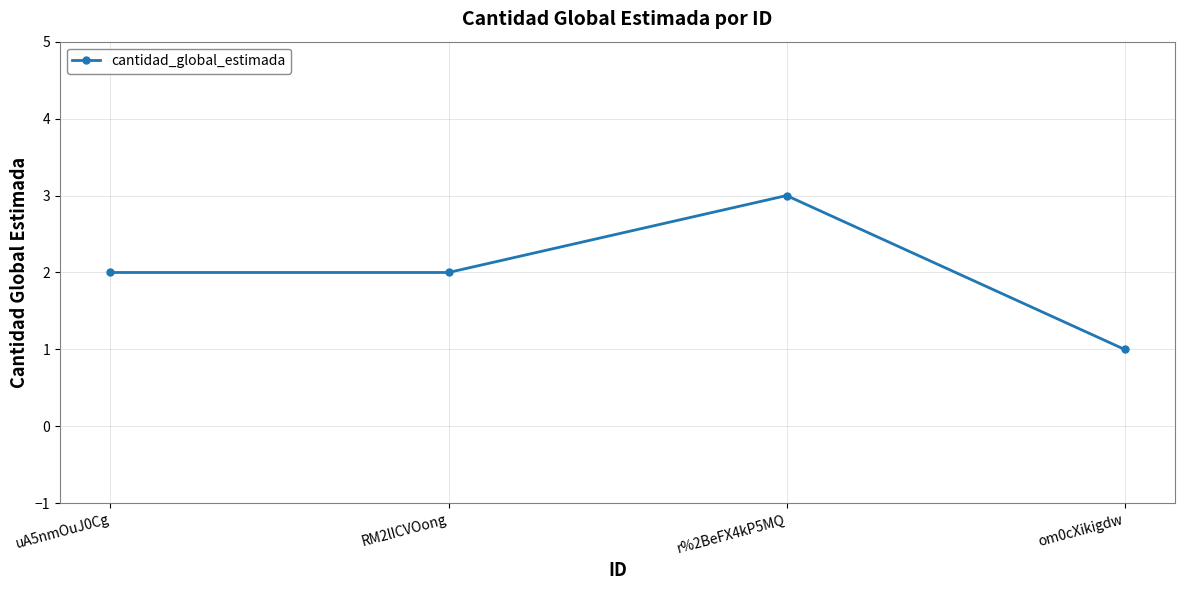

How many points are higher than both their immediate neighbors (excluding endpoints)?

1